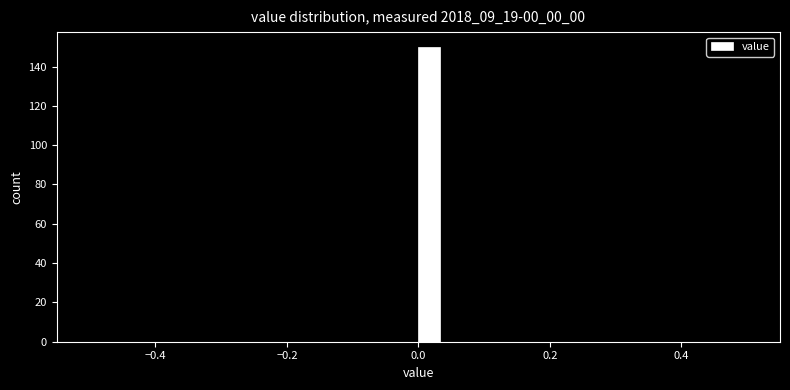

Around what value on the x-axis is the tallest bar? Give the approximate position of its centre, as read against the axis.

0.02